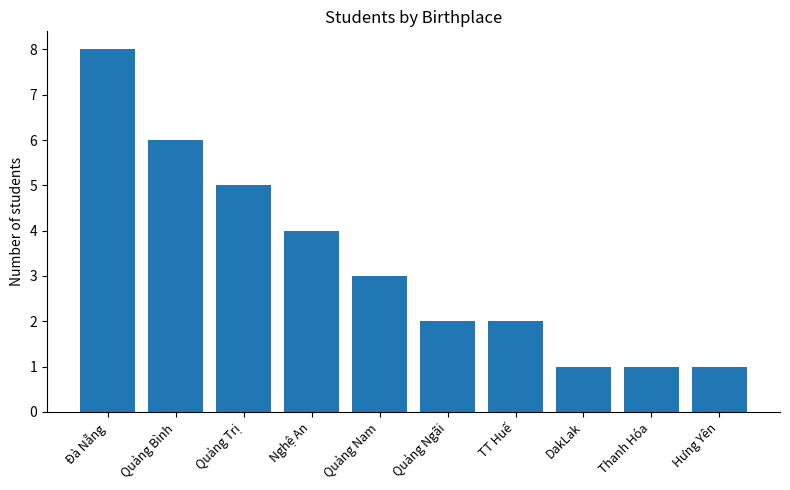

What is the change in value from Quảng Bình to Quảng Trị?

-1